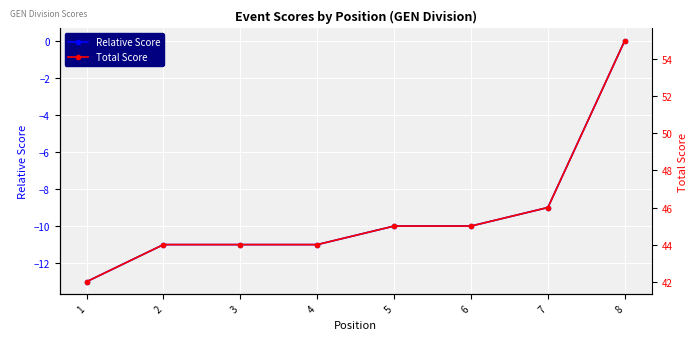

How many data points does each series have?

8